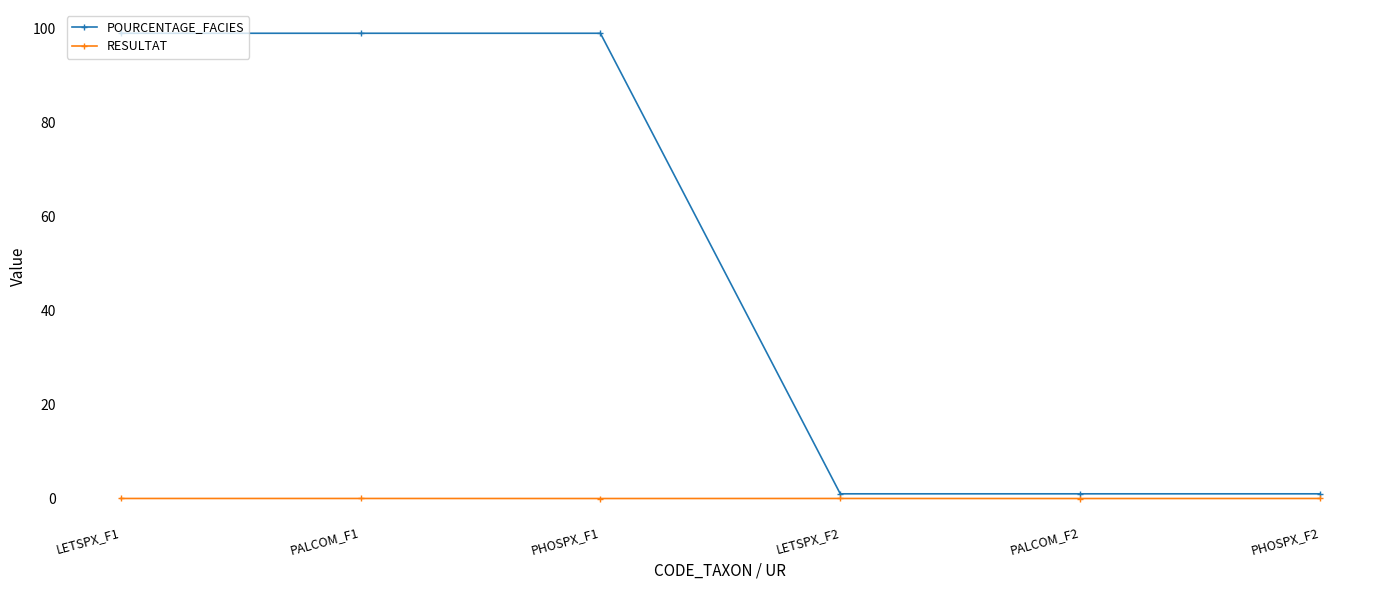

Is it true that RESULTAT equals 0.0 at PALCOM_F2?

True